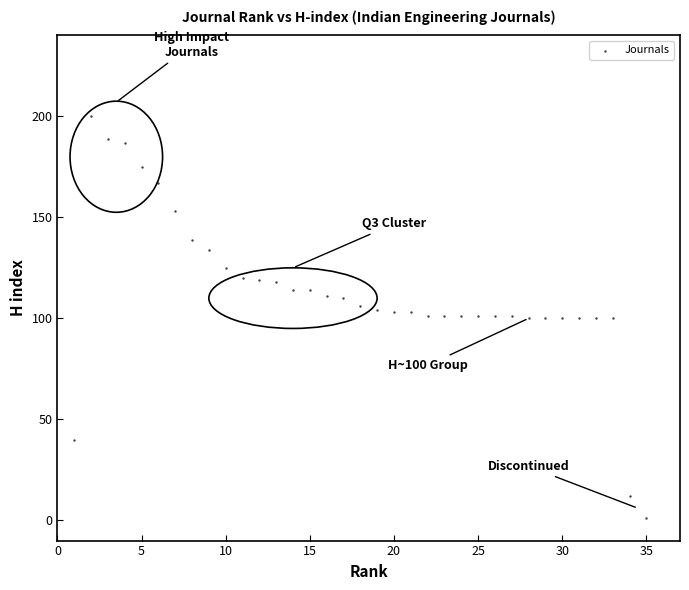

What is the range of Y values (max minus min)?

199